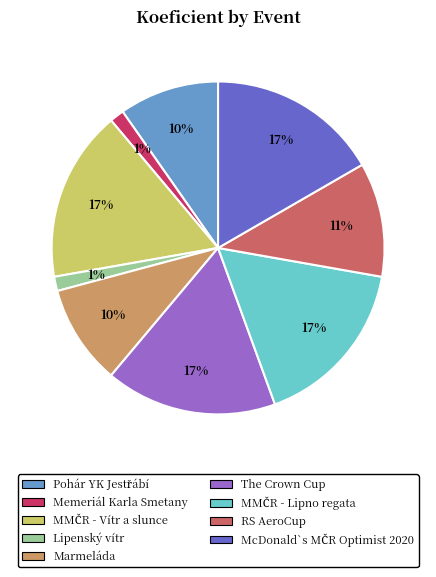

How many slices are in this pie chart?

9